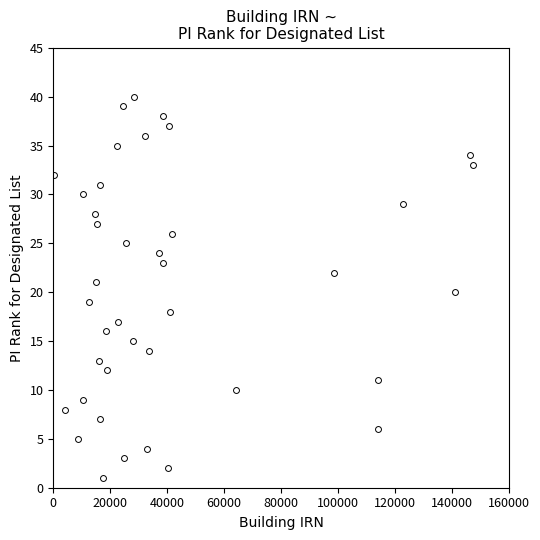

What is the range of X values (max minus min)?

146865